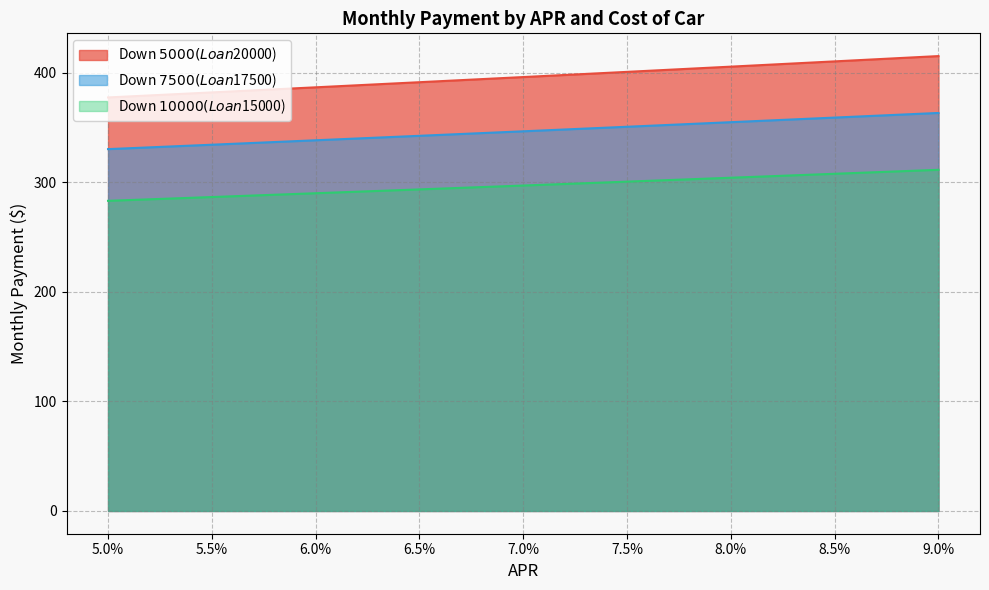

How many lines are shown in the chart?

3